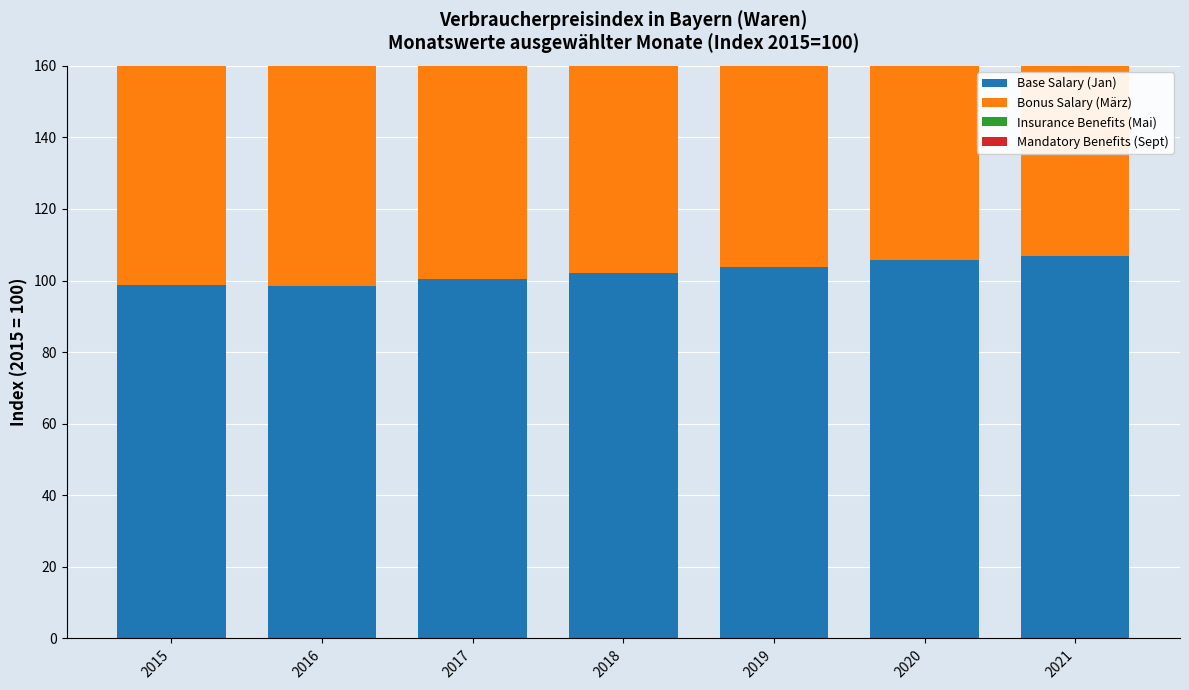

At how many categories does at least one series exceed 102?

4